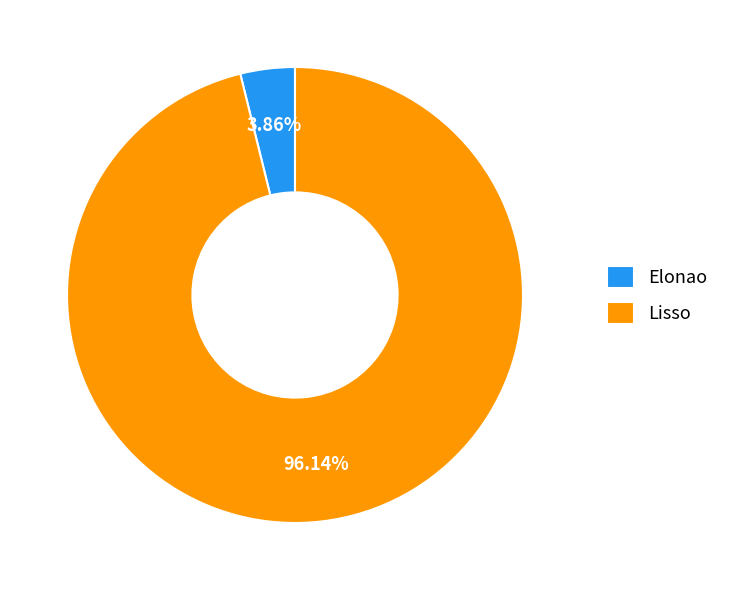

What percentage is the Lisso slice, to the nearest percent?

96%